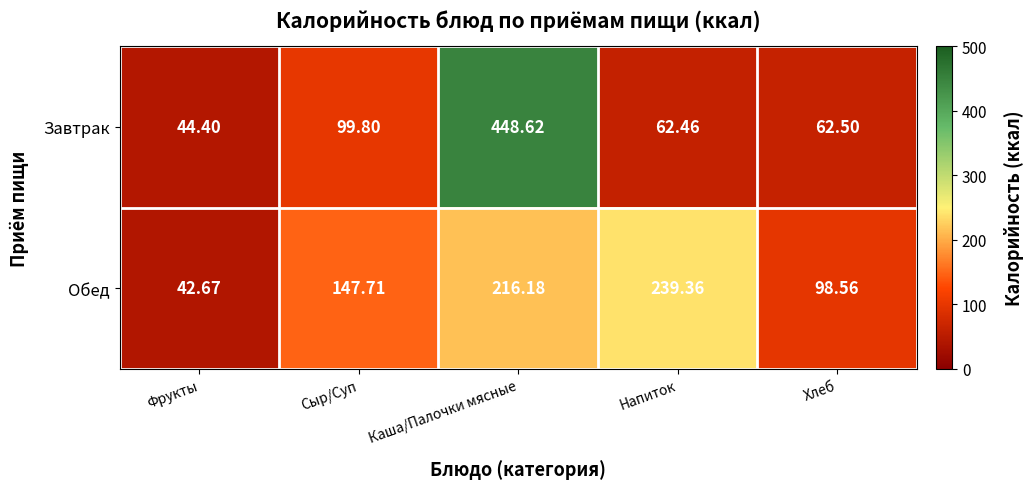

Is the value of Завтрак at Фрукты greater than the value of Обед at Каша/Палочки мясные?

No